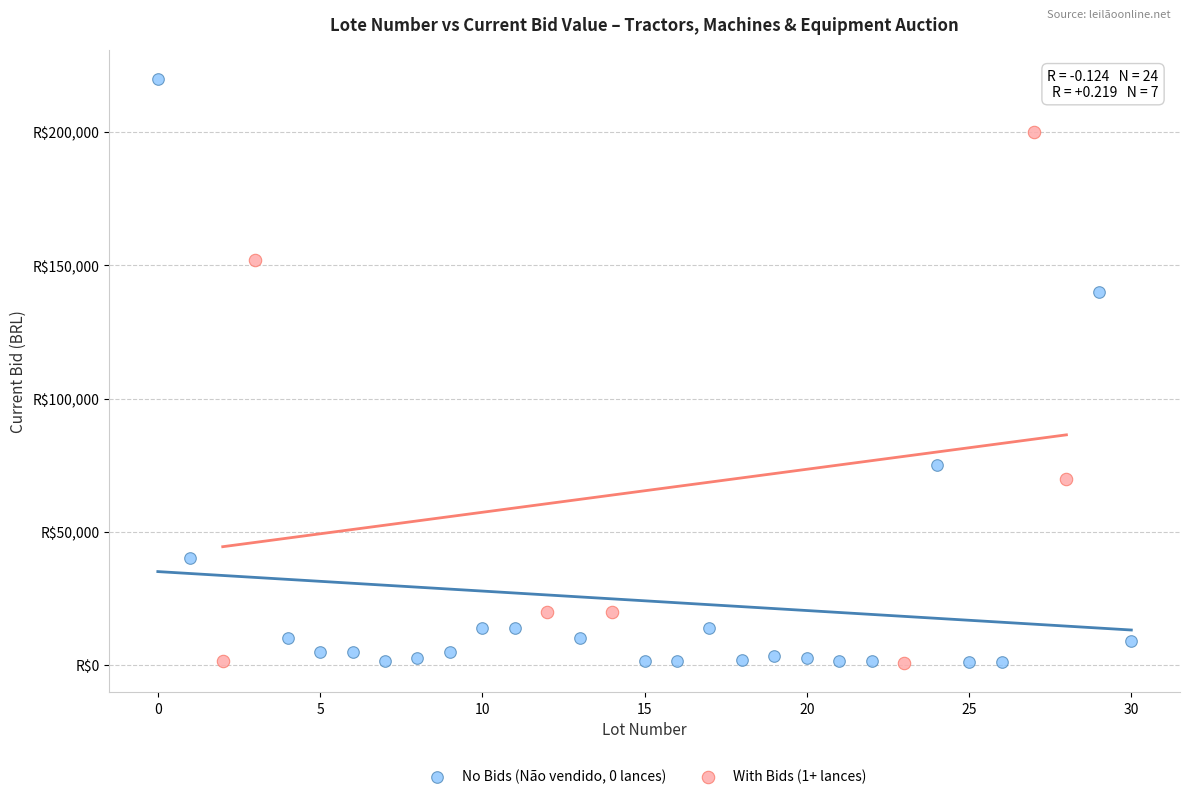

Which series has the widest spread of Y values?

No Bids (Não vendido, 0 lances)